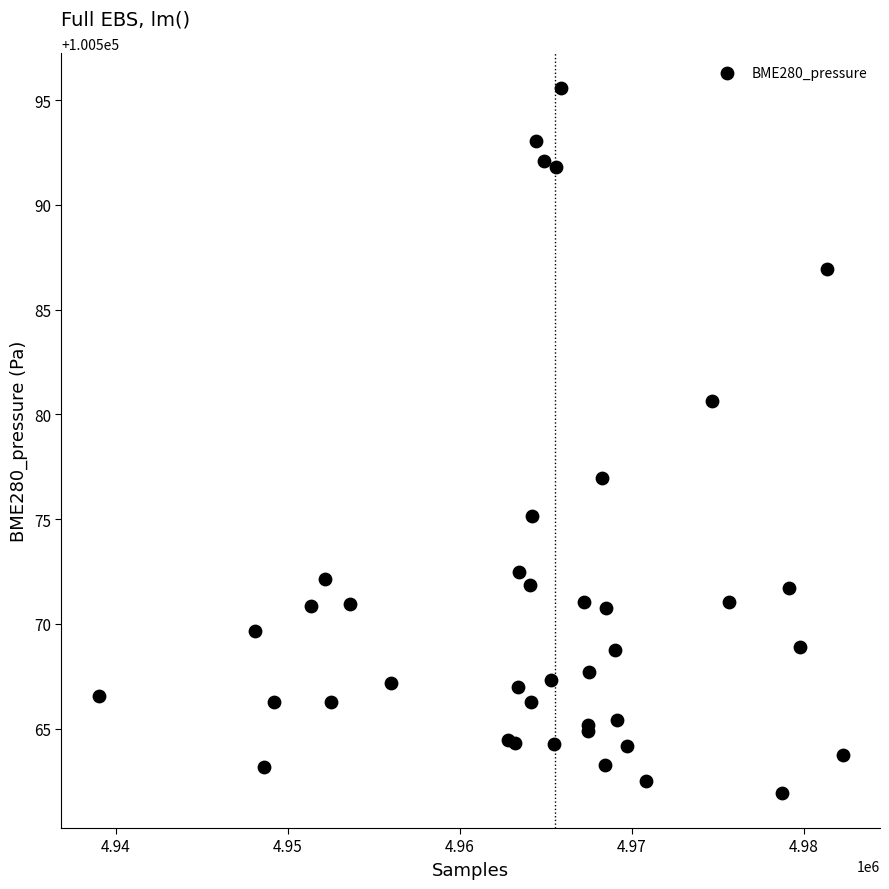

What Y value in the scatter plot is closest to 100578?

100577.0